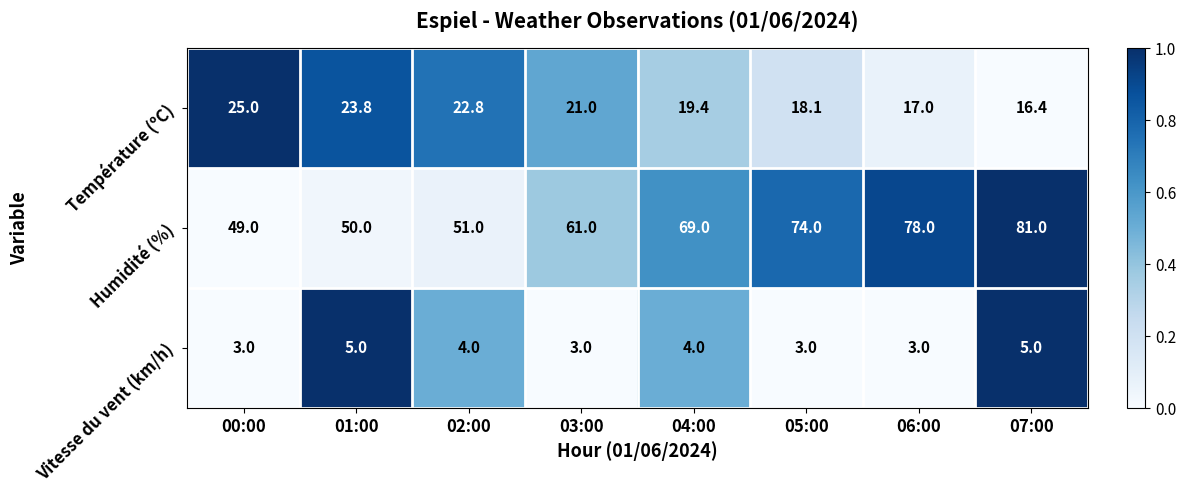

True or false: Vitesse du vent (km/h) has a value of 4.0 at 02:00.

True